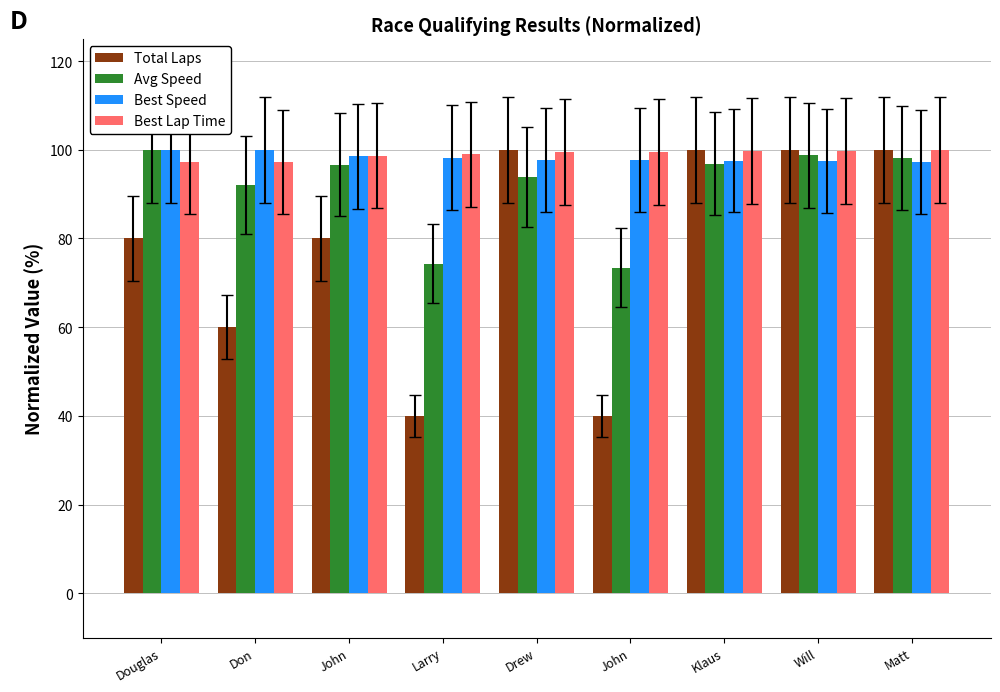

What is the label of the 1st bar from the right?

Matt